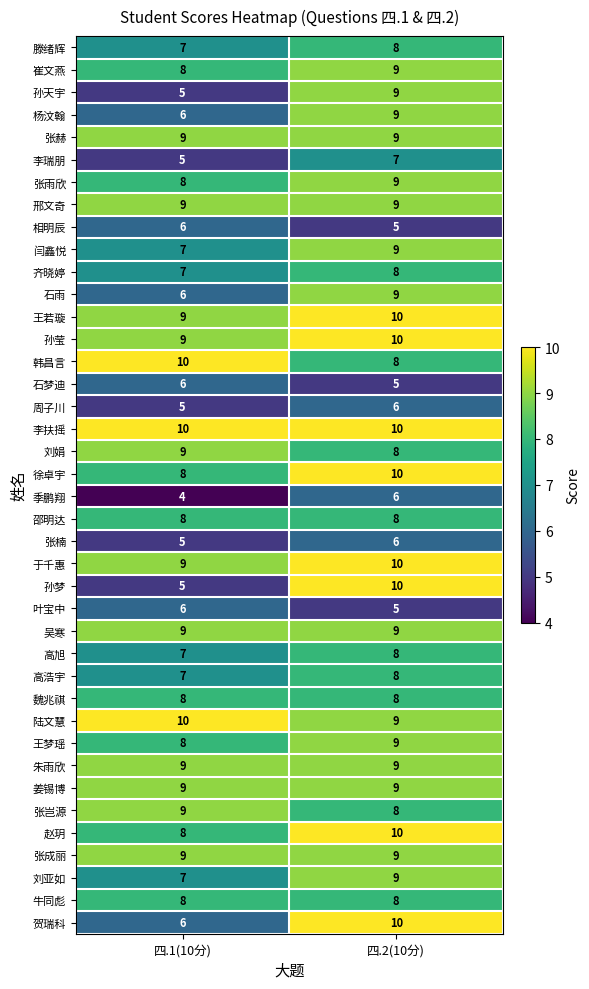

What is the lowest value of the 闫鑫悦 series?

7